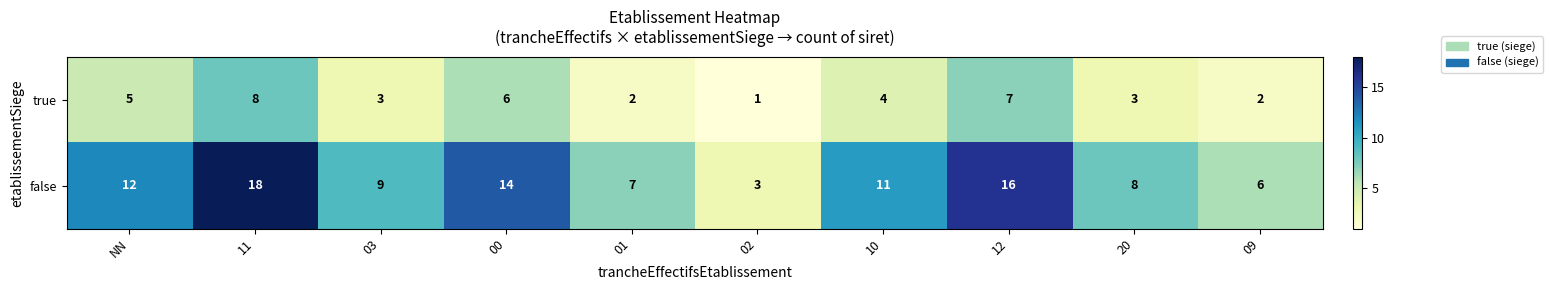

What is the difference between the highest and lowest values at NN?

7